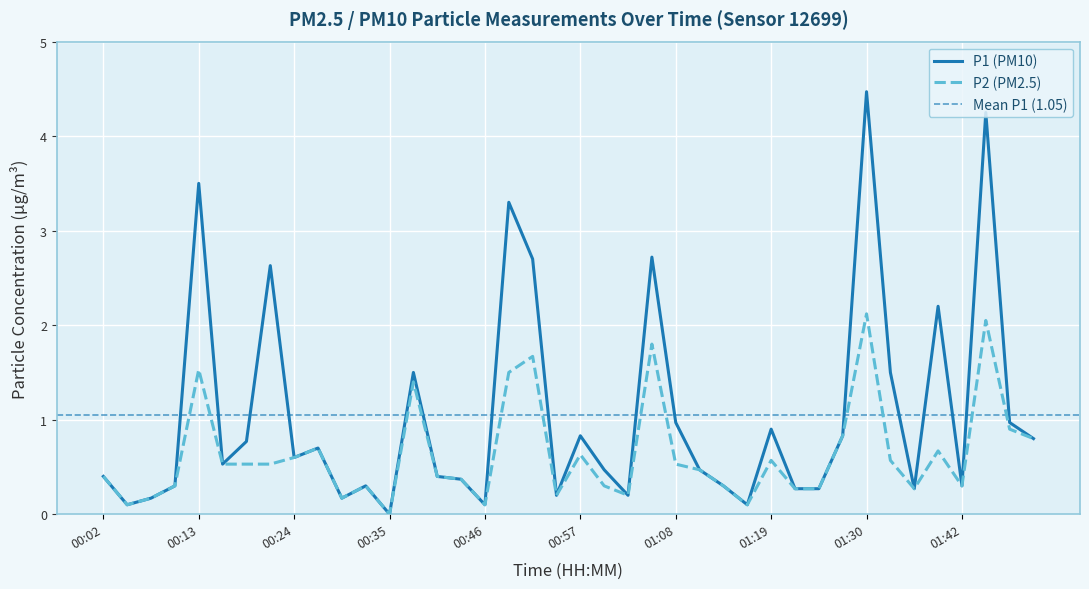

Is the value of P2 at 01:33 greater than the value of P1 at 01:44?

No